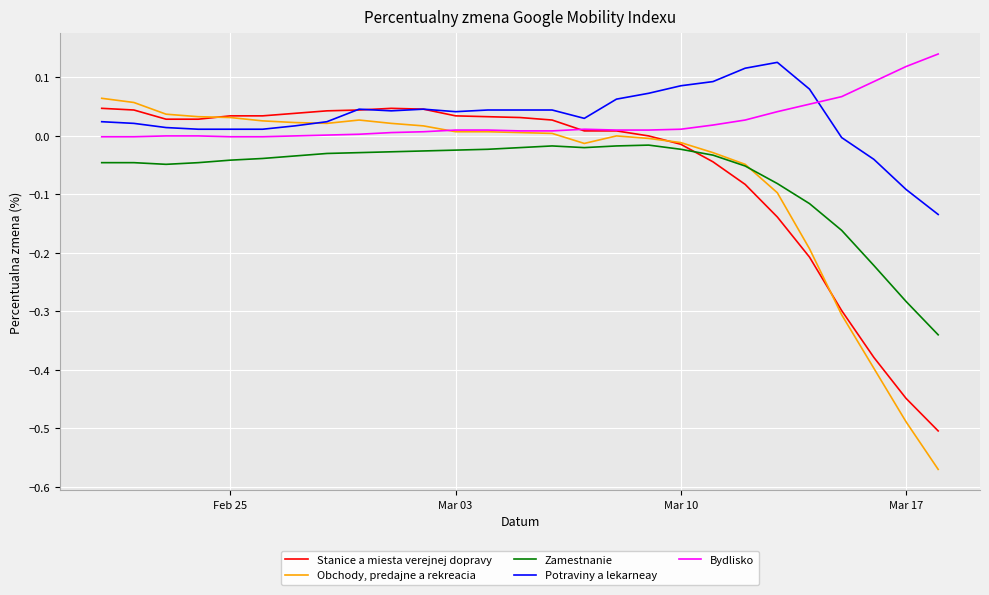

List the series in order of their peak value, lowest first.

Zamestnanie, Stanice a miesta verejnej dopravy, Obchody, predajne a rekreacia, Potraviny a lekarneay, Bydlisko